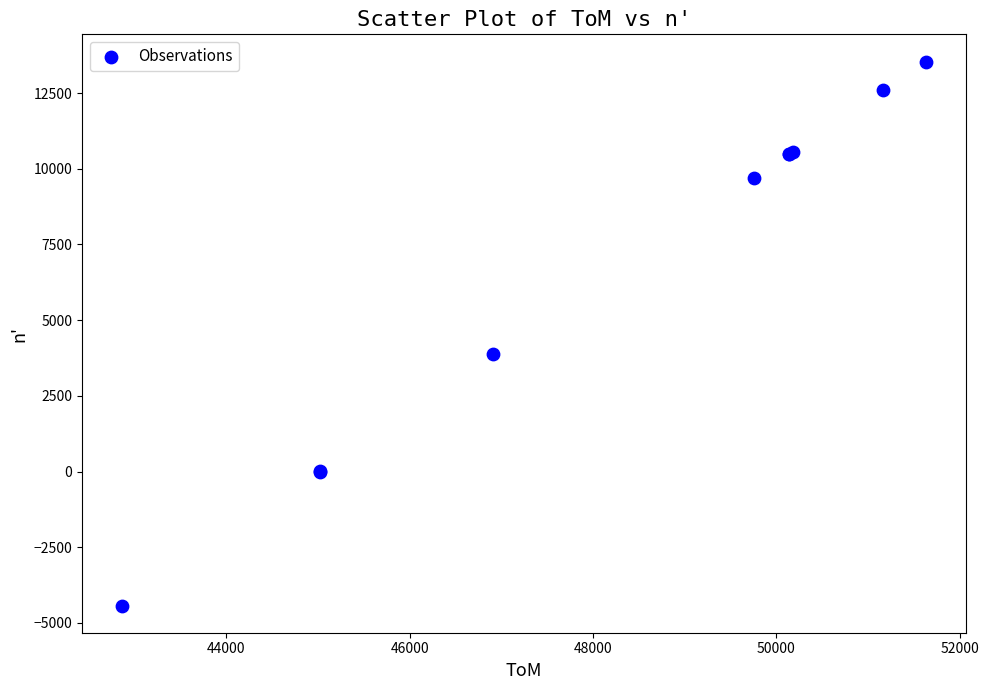

What Y value in the scatter plot is closest to 4557?

3865.0